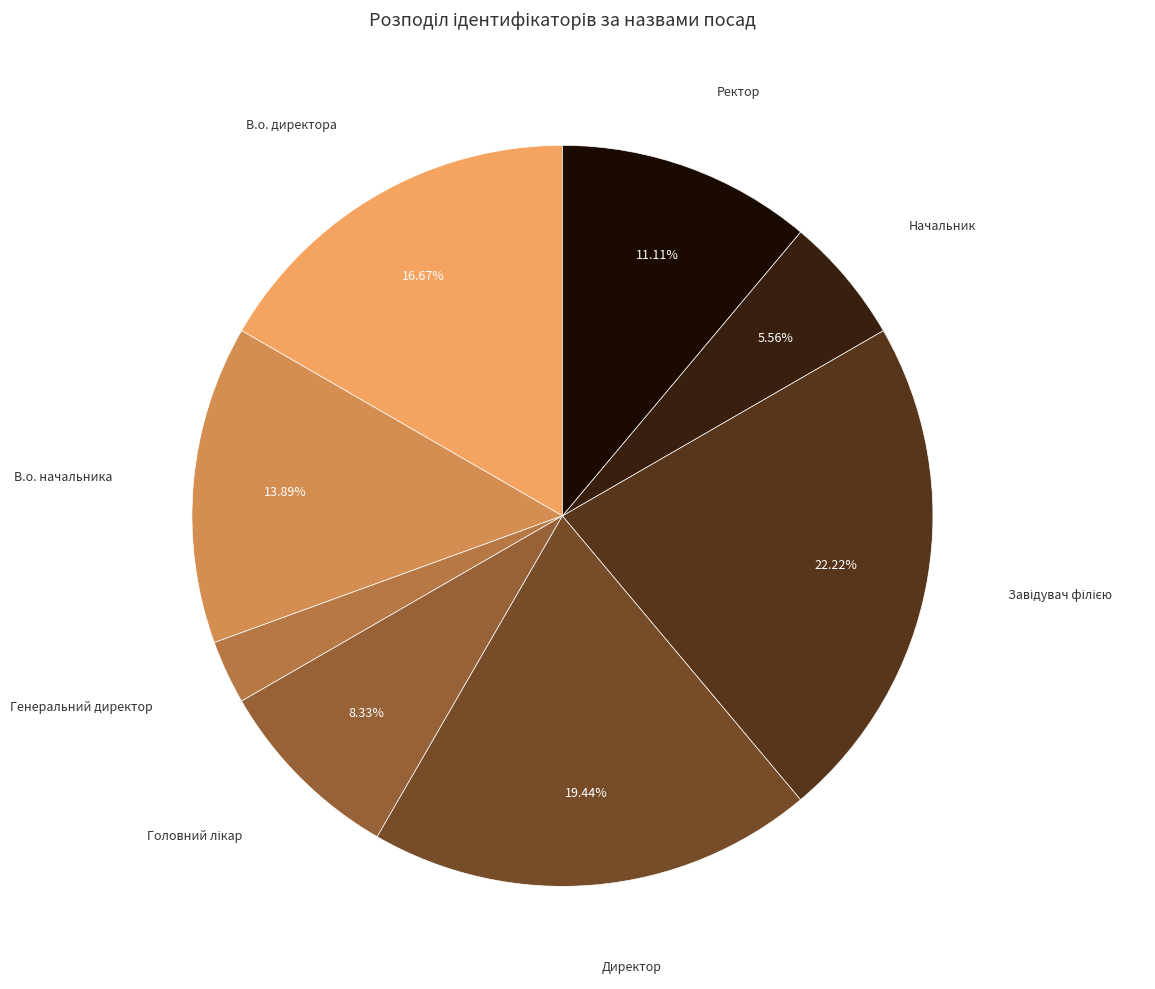

To the nearest percent, what is the average slice percentage?

12%